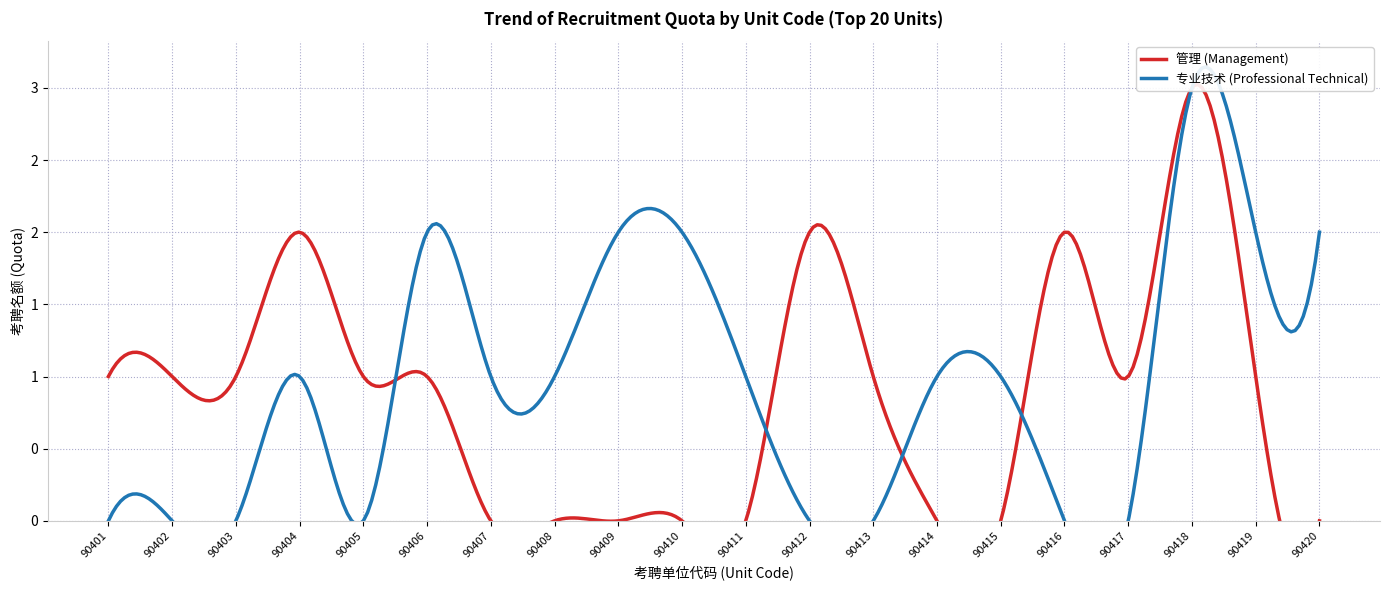

Count the number of categories in the chart.

20